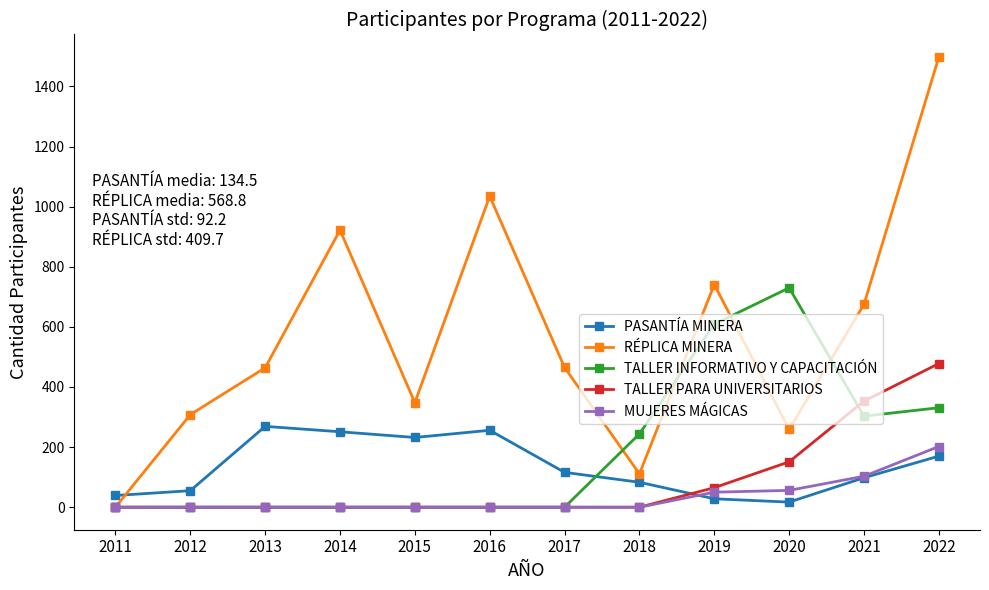

True or false: TALLER PARA UNIVERSITARIOS has a value of 84 at 2021.

False